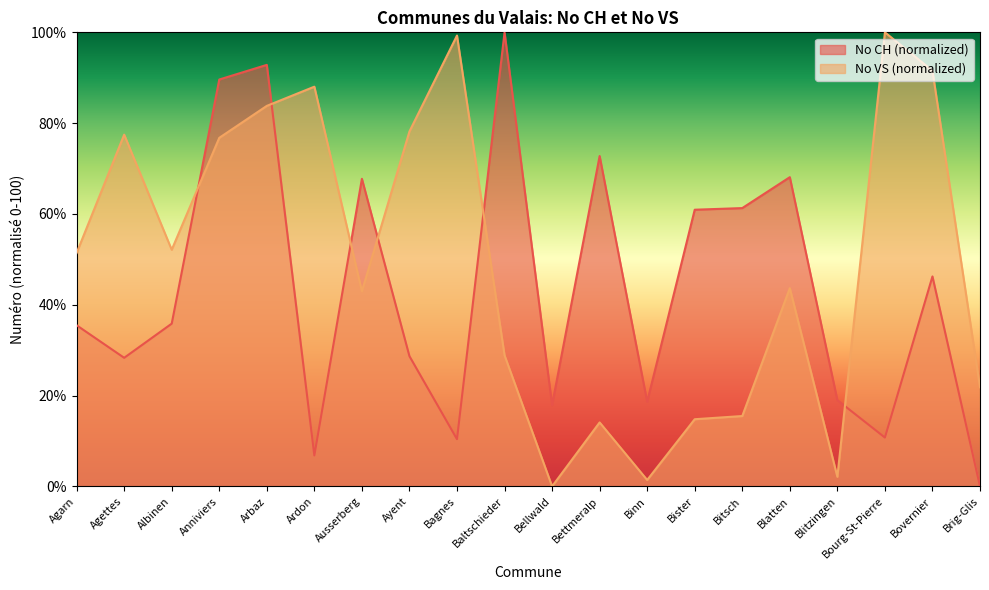

What is the difference between the maximum and second lowest values in the No CH series?

93.2